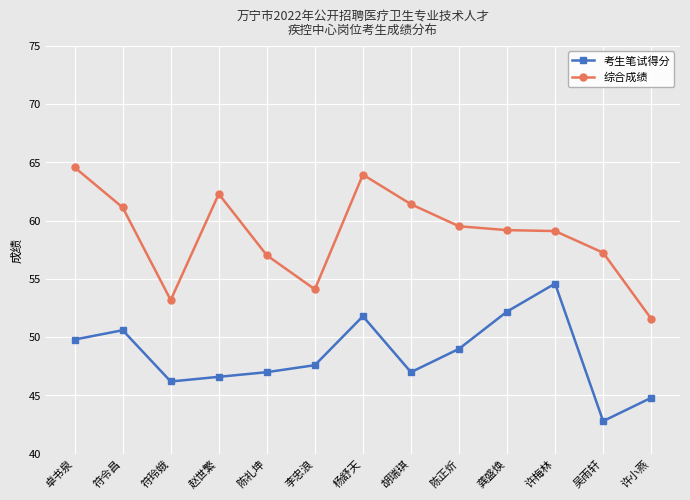

What is the sum of the 综合成绩 values at 胡瑞琪 and 符令昌?

122.5